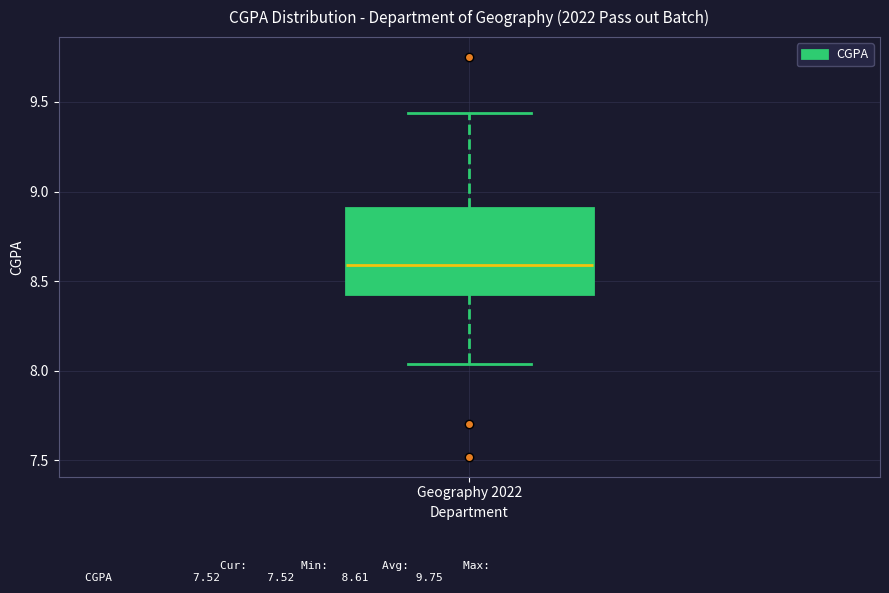

Where does the upper whisker of the box for Geography 2022 end on the y-axis? The values are not printed on the chart, so give them approximately, as read against the axis.

9.45